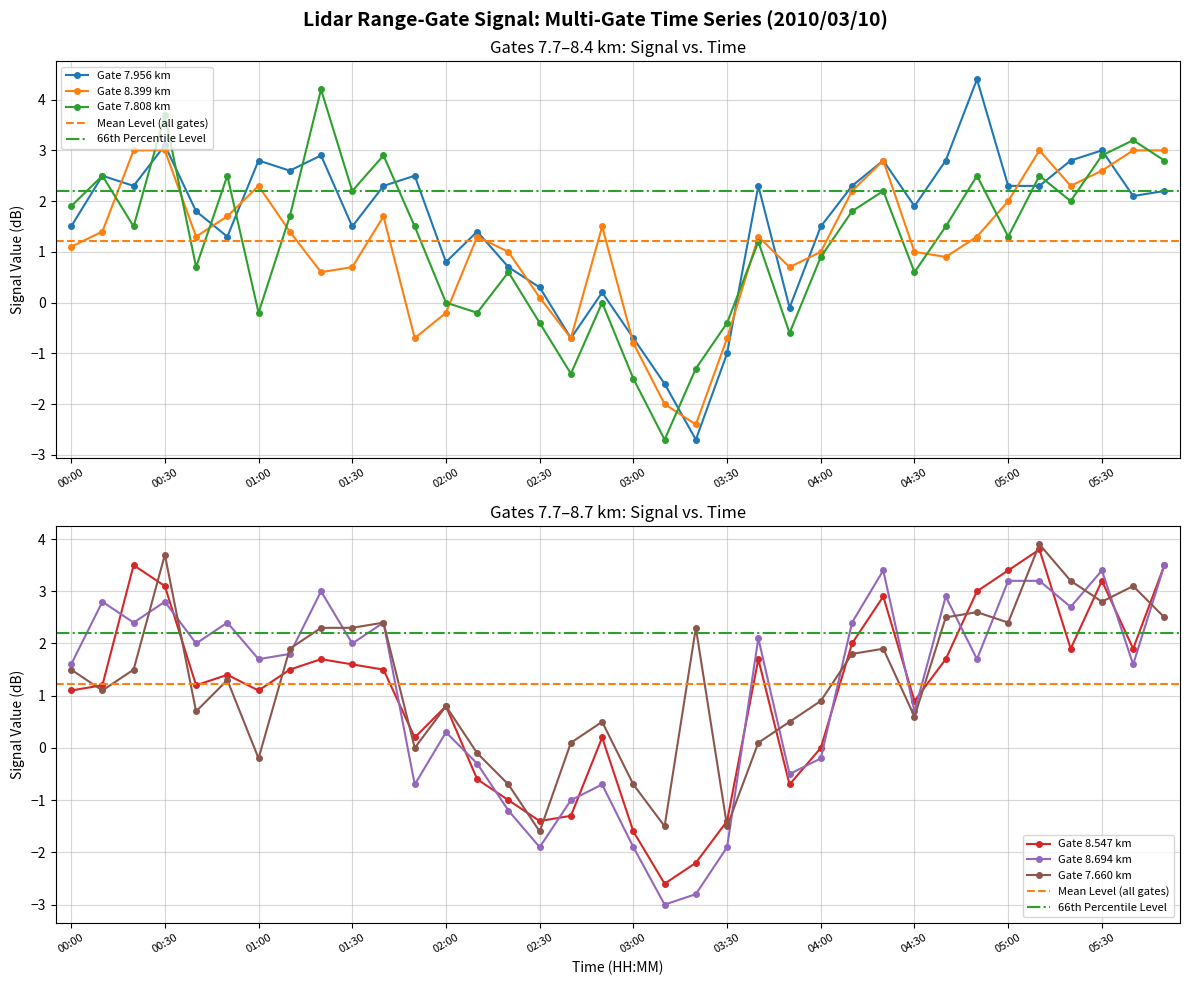

How many series are shown in this chart?

6